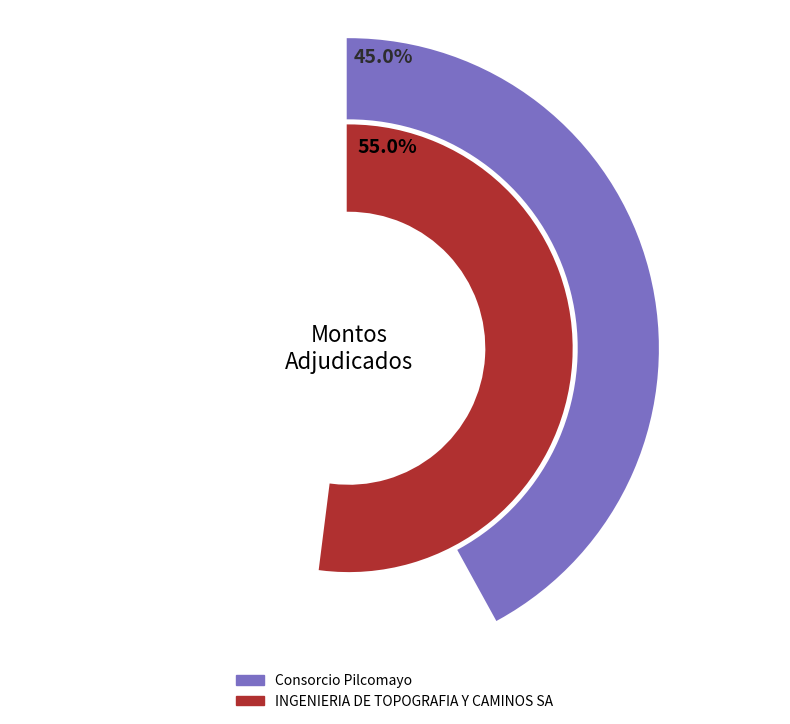

True or false: Consorcio Pilcomayo accounts for 53% of the total.

False